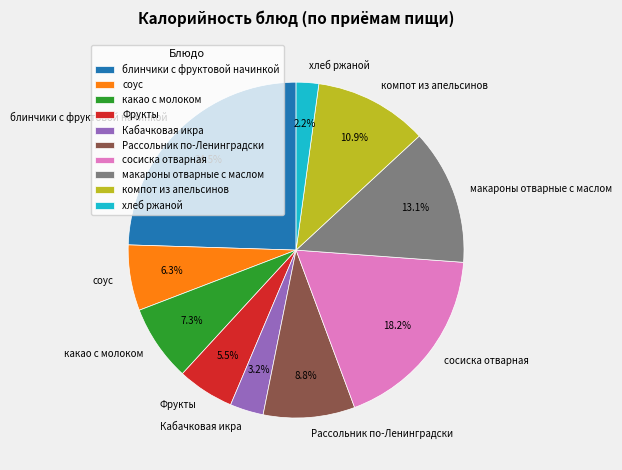

Does any single category account for the majority?

No